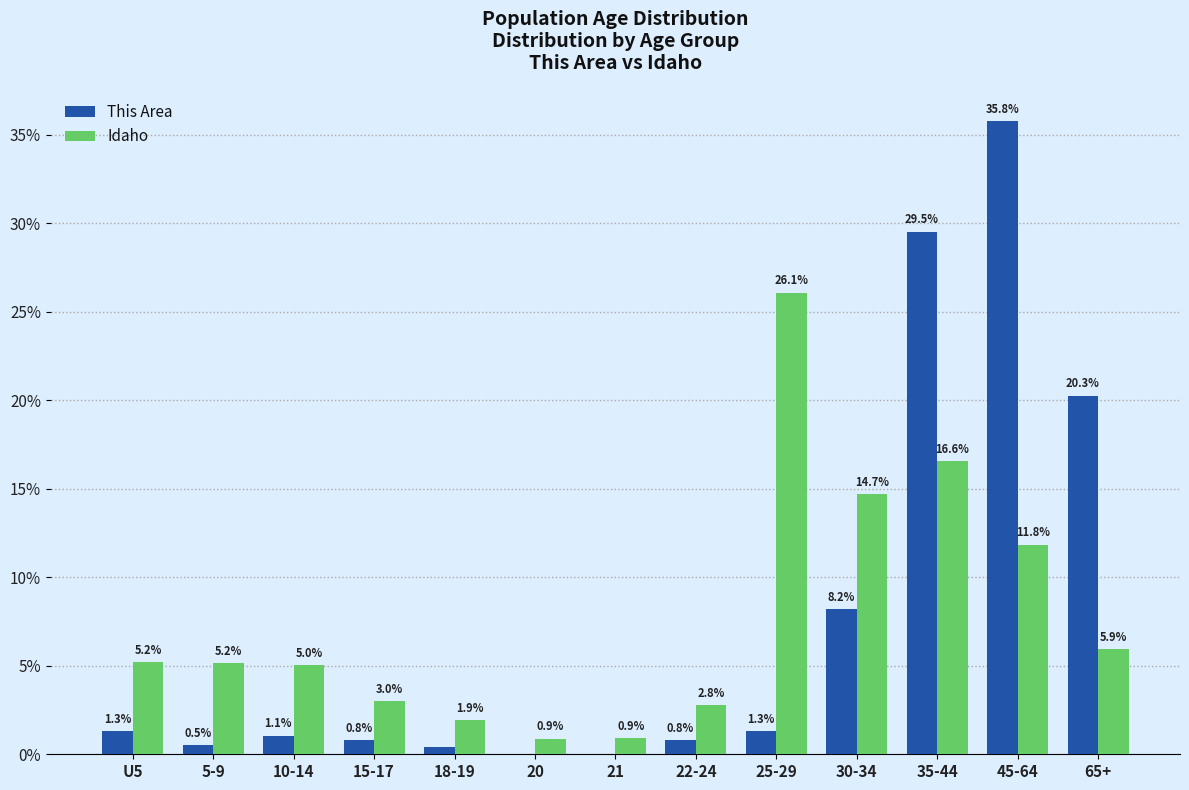

Where does the This Area series first go above 1?

U5